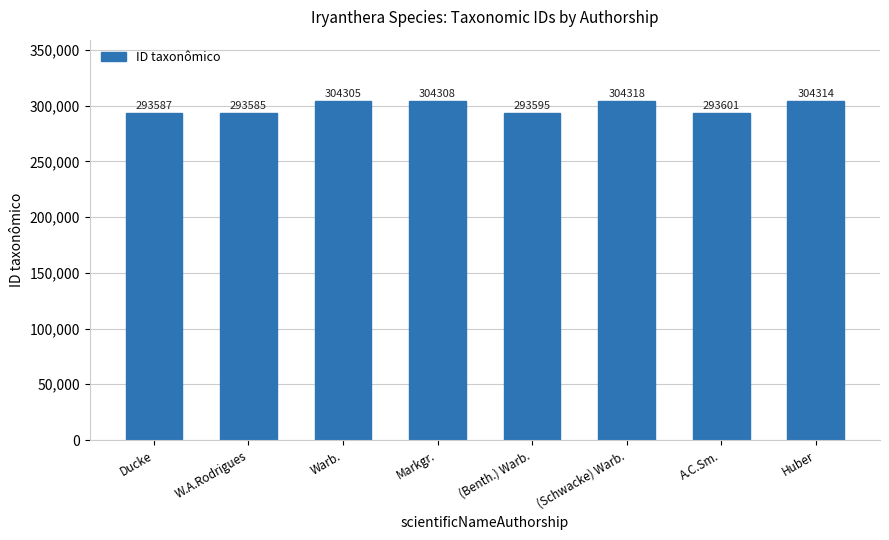

List the labels in order of value, smallest first.

W.A.Rodrigues, Ducke, (Benth.) Warb., A.C.Sm., Warb., Markgr., Huber, (Schwacke) Warb.